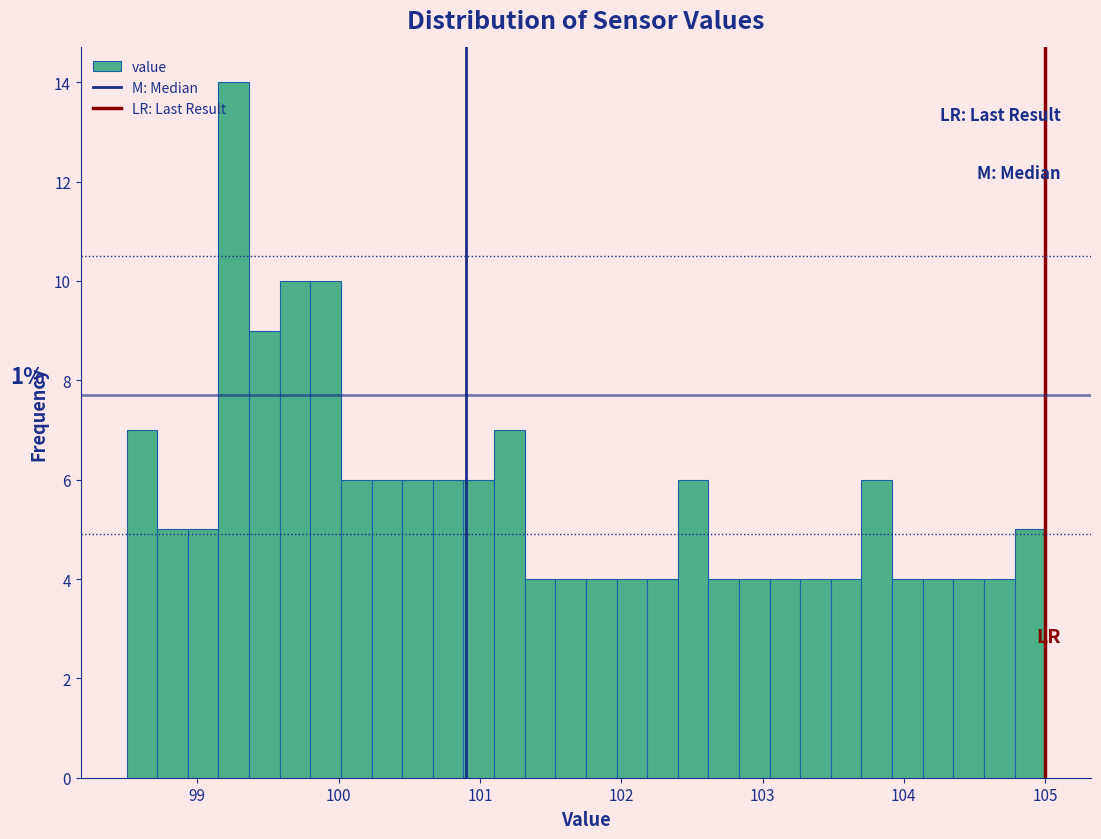

Read against the x-axis, roughly where is the centre of the tallest bar?

99.3